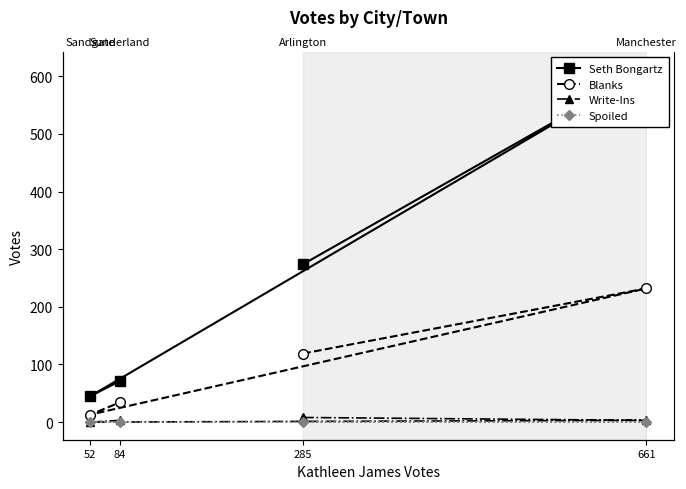

Which category has the lowest value across all series?

52